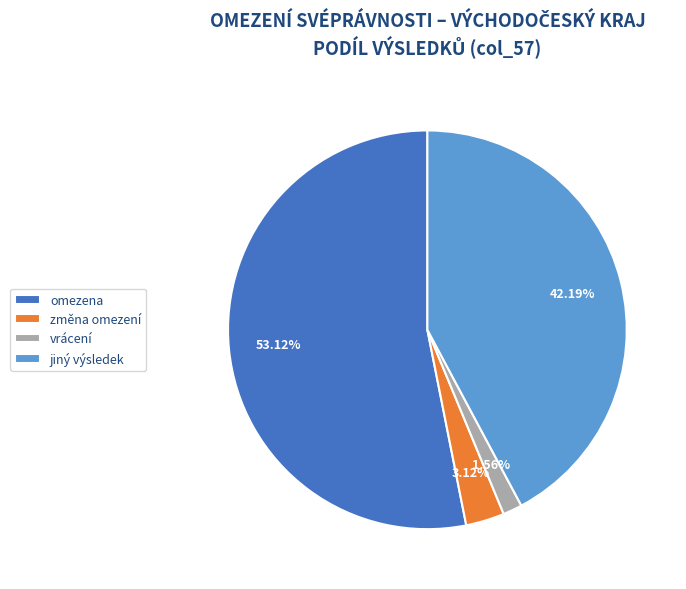

Is there a majority slice in this chart?

Yes